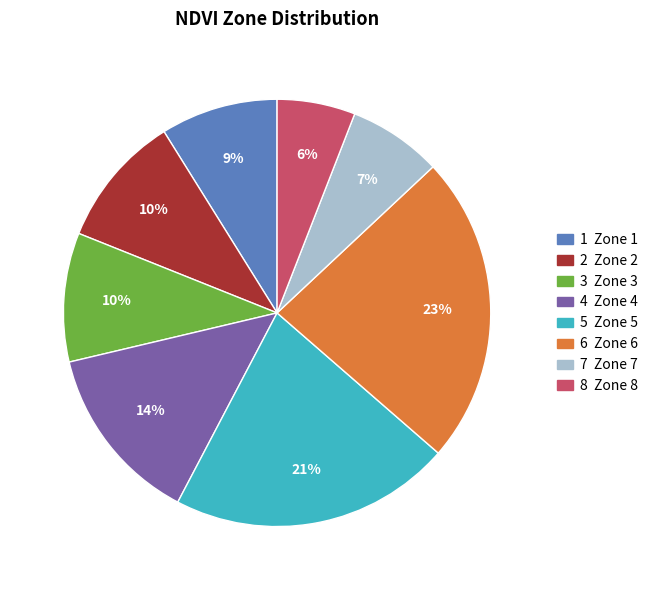

Does any single category account for the majority?

No